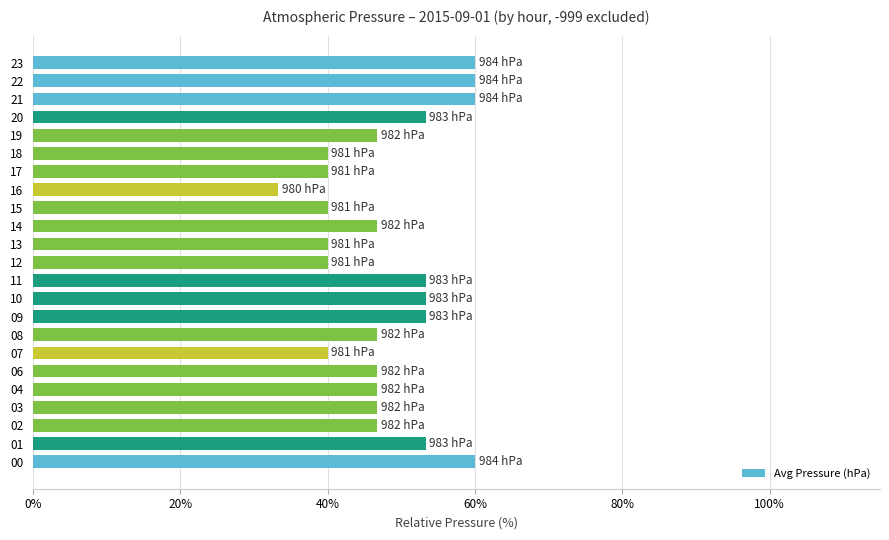

Does the chart contain any negative values?

No